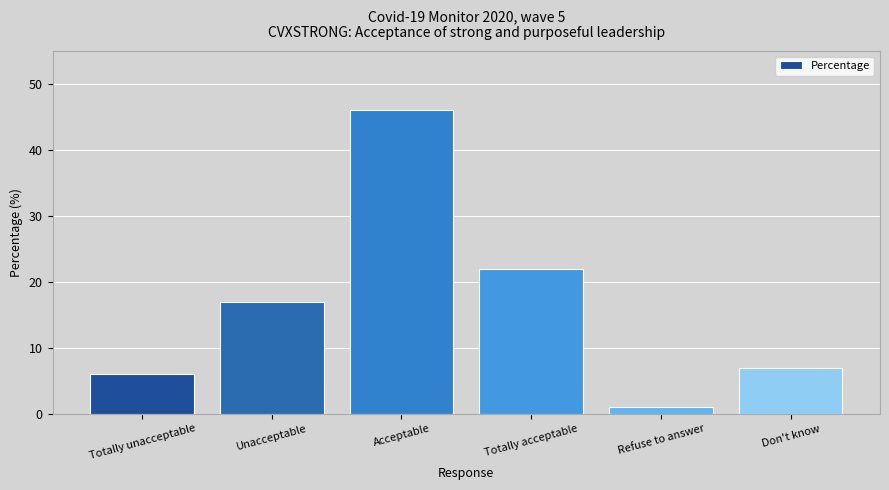

Is it true that the value at Unacceptable is 5?

False